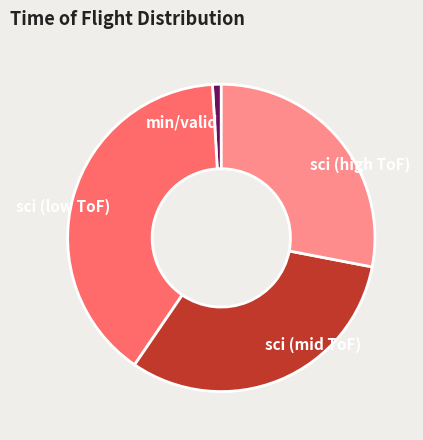

Between sci (low ToF) and min/valid, which is larger?

sci (low ToF)